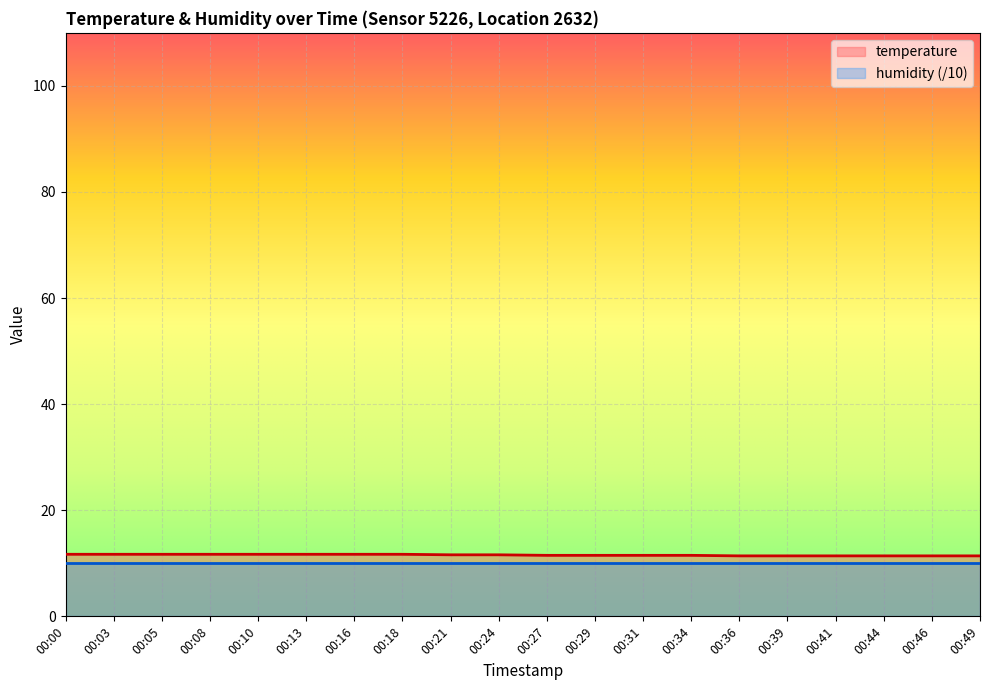

The value at 00:27 is 11.5. True or false?

True